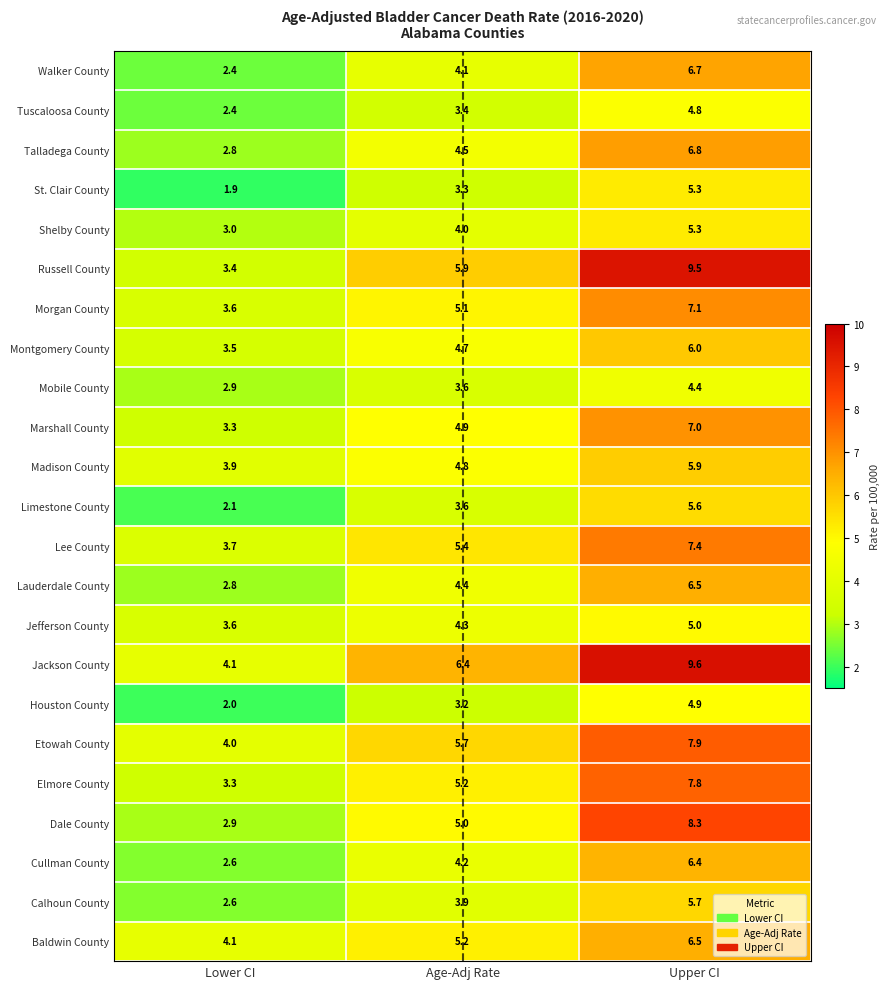

What is the average value of the Shelby County series?

4.1